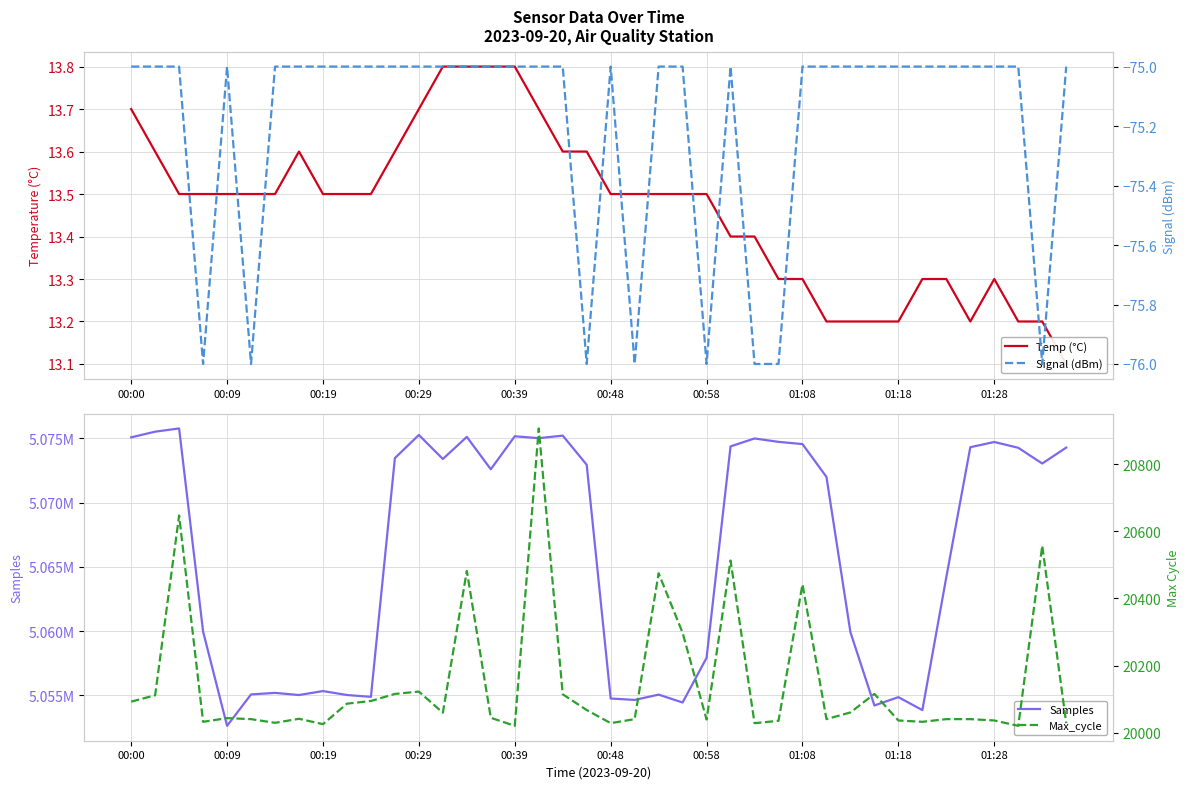

What is the total value across all series at 15?

5092570.8